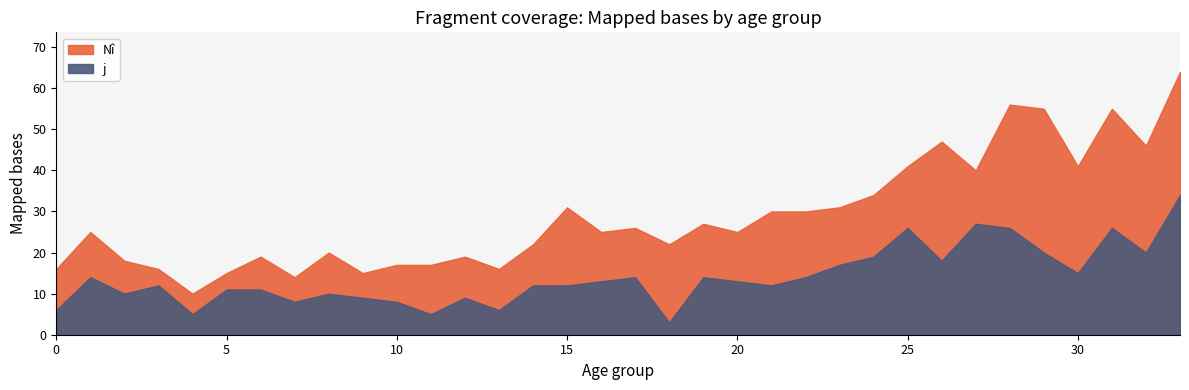

What is the difference between the highest and lowest values at 13?

10